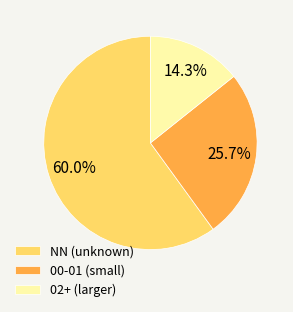

Combined, what portion of the pie is NN (unknown) and 00-01 (small)?

85.7%